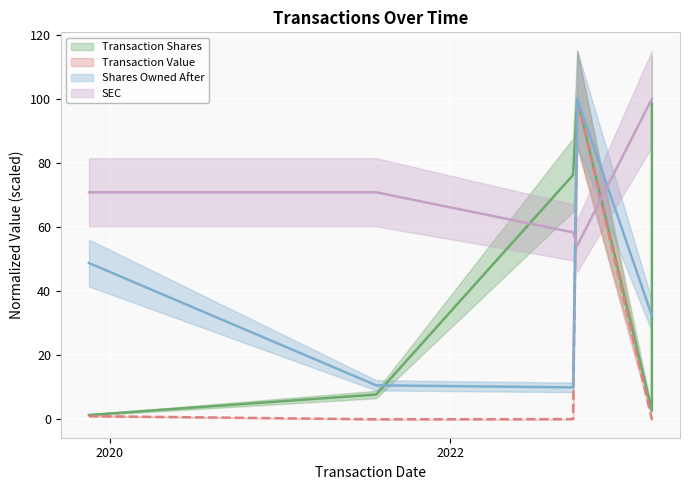

Reading left to right, what are all the values shown in this chart?

transactionShares: 1.3	7.7	7.7	76.2	100.0	2.7	98.6
transactionValue: 1.0	0.0	0.0	0.0	100.0	0.0	0.1
sharesOwnedFollowingTransaction: 48.8	10.6	10.6	10.0	100.0	32.4	32.4
sec: 70.8	70.8	70.8	58.3	54.2	100.0	100.0